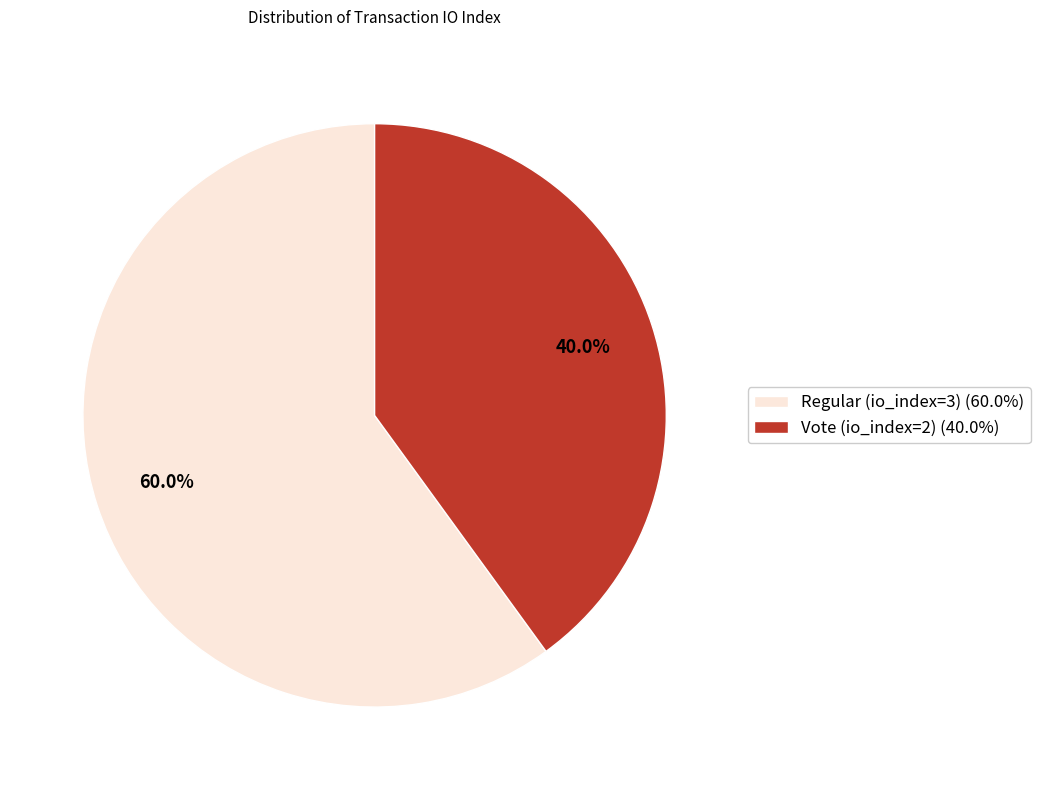

Which slice represents more than half of the pie?

Regular (io_index=3)